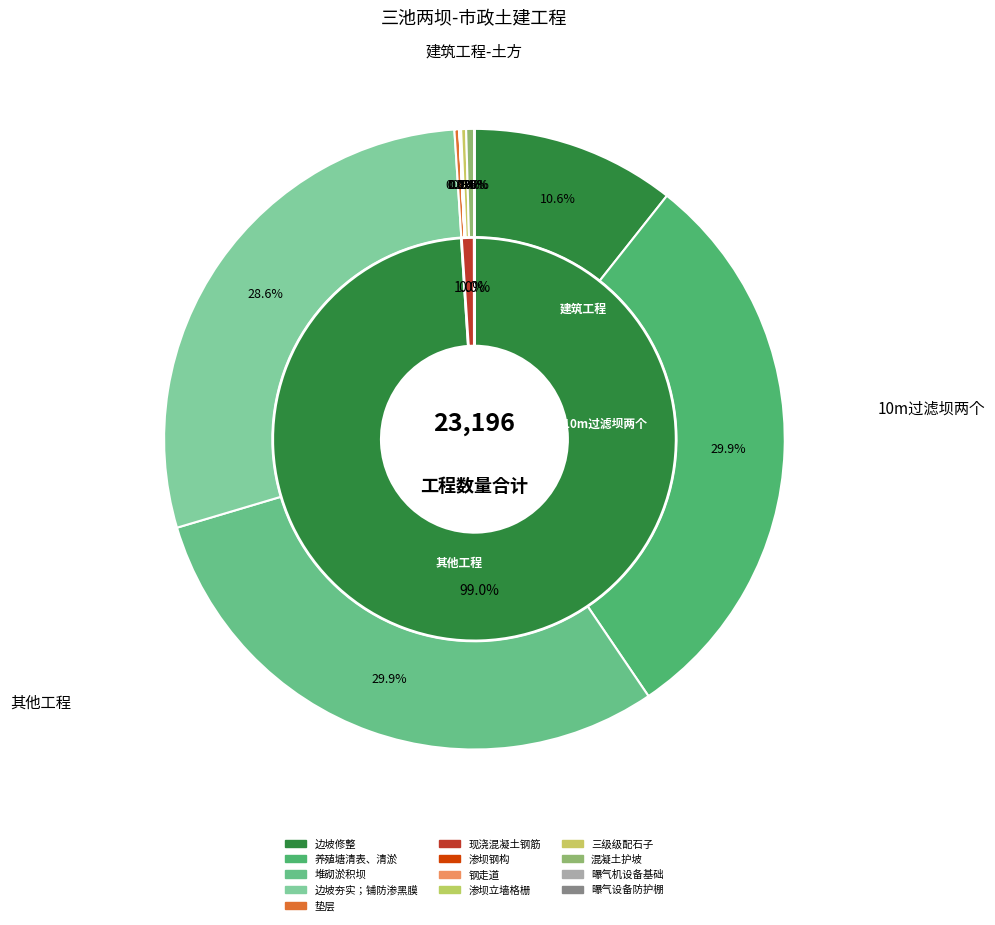

Does any single category account for the majority?

No